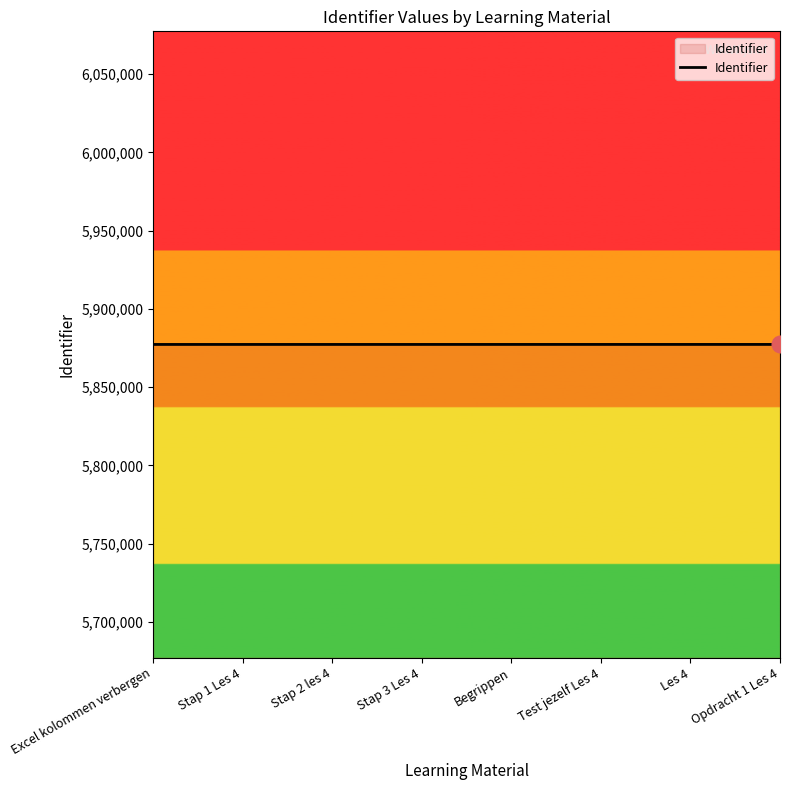

What position from the right is Les 4?

2